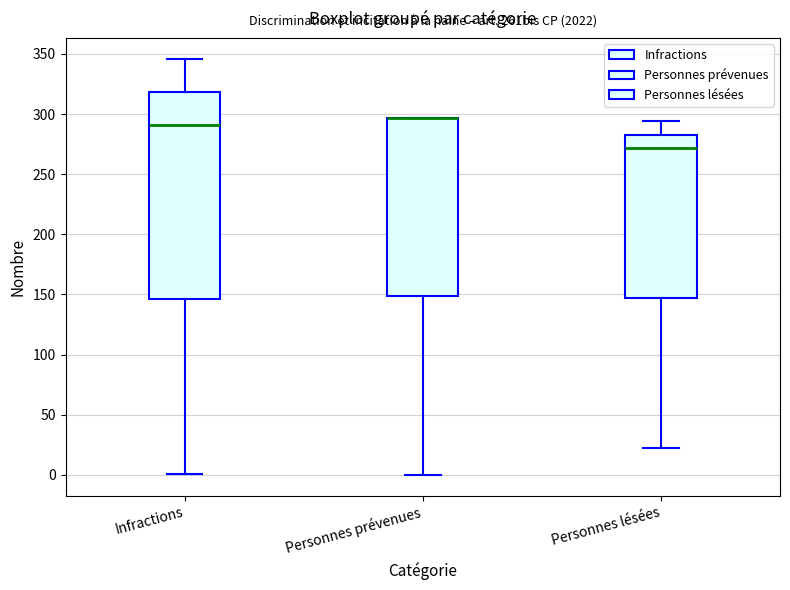

Reading left to right, transcribe this box plot: for each box, give where its median line is, the range the box spans, and where its two whiskers end, as read against the y-axis. The values are not printed on the chart, so give them approximately, as read against the axis.

Infractions: median 290, box 145 to 320, whiskers 0 to 345
Personnes prévenues: median 295 (drawn on the box's upper edge), box 150 to 295, whiskers 0 to 295
Personnes lésées: median 270, box 145 to 285, whiskers 20 to 295